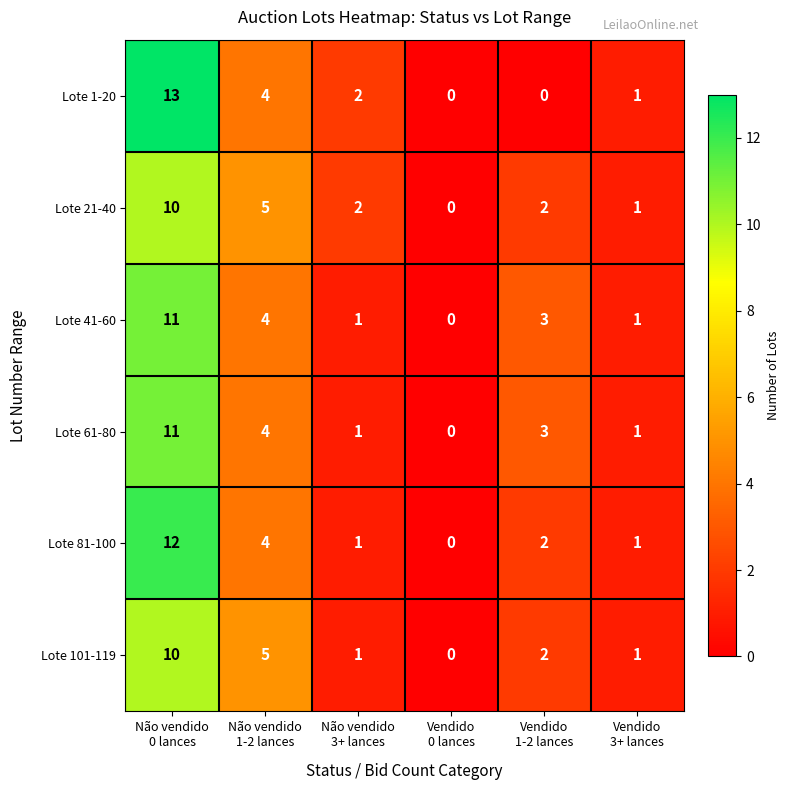

At how many categories does at least one series exceed 9?

1